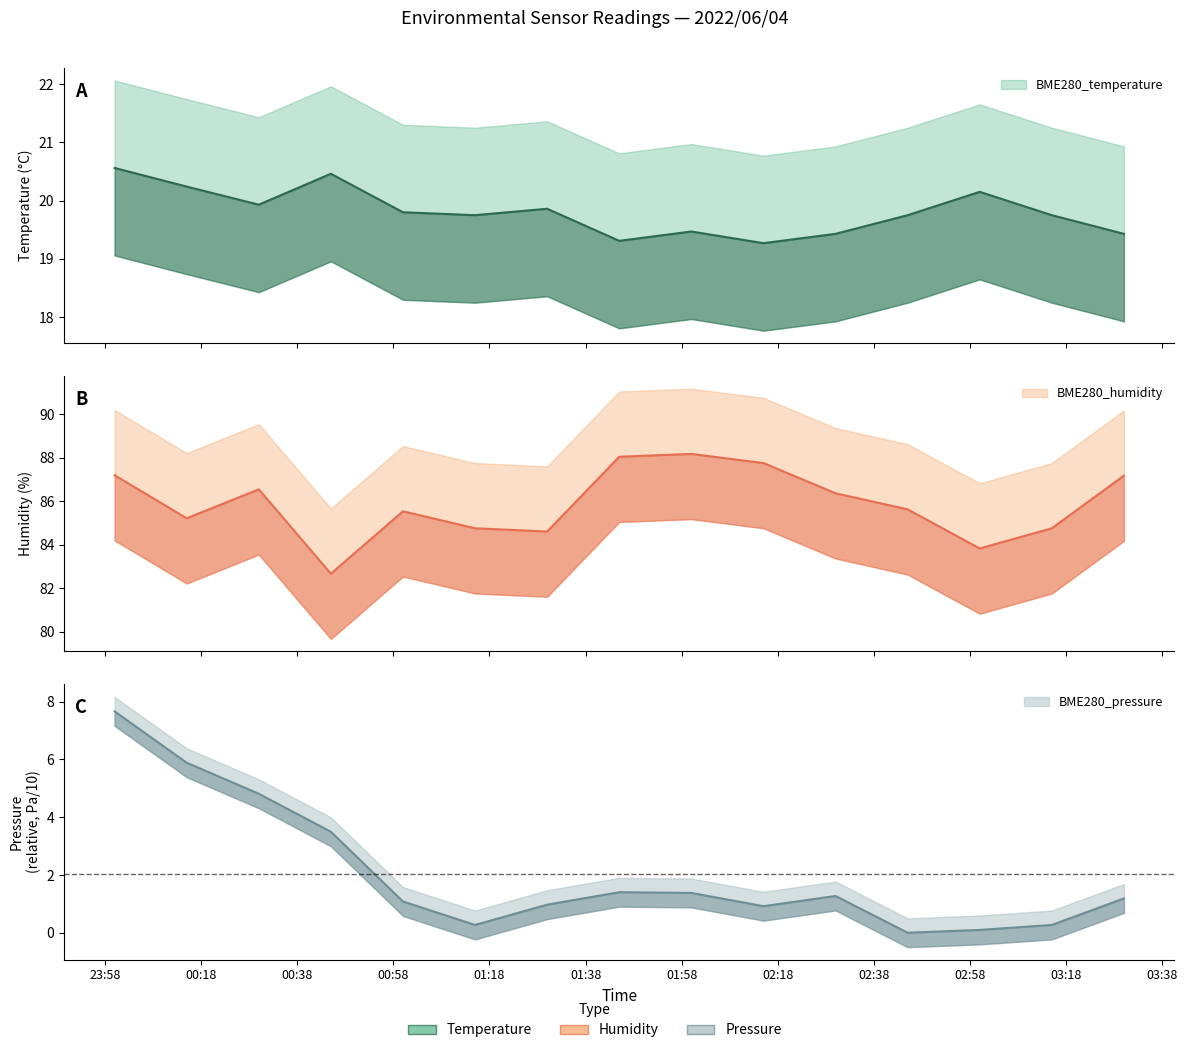

What is the highest value of the BME280_humidity series?

88.2